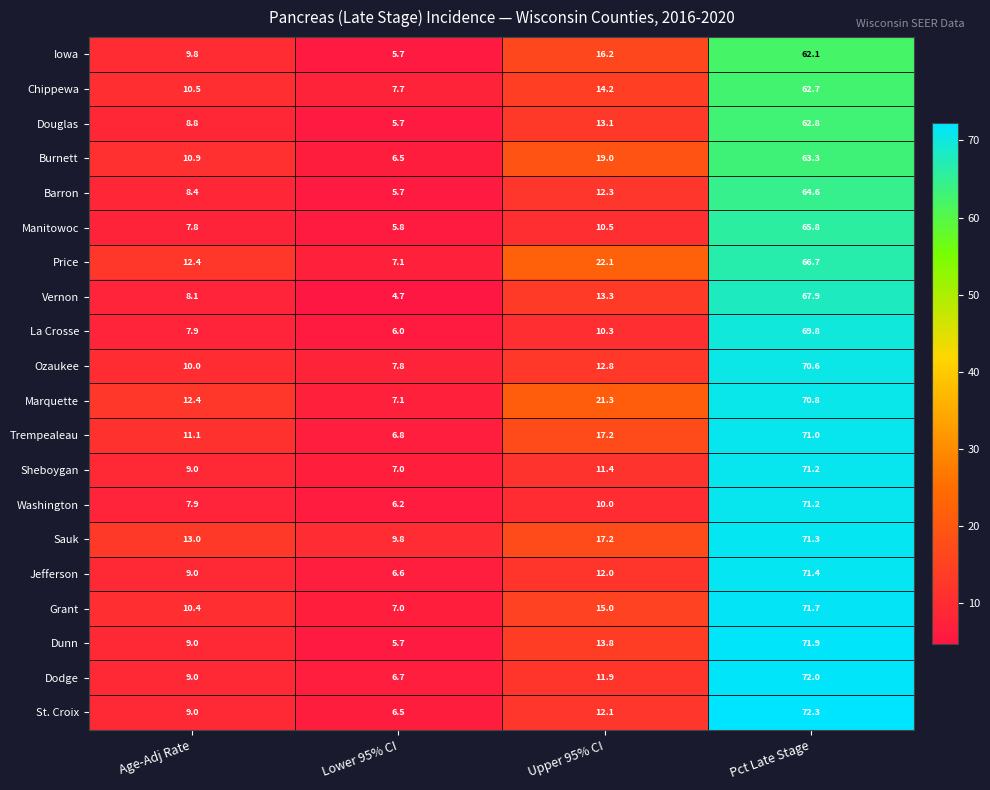

What value does the Price series have at Lower 95% CI?

7.1